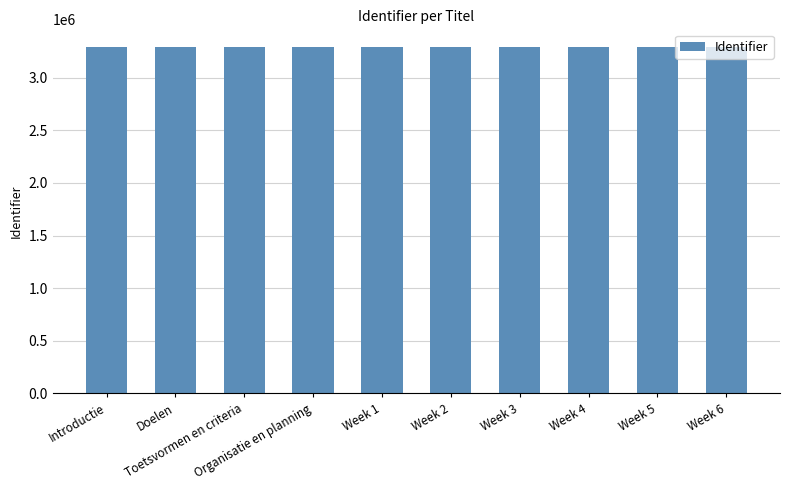

What is the greatest value displayed?

3294062